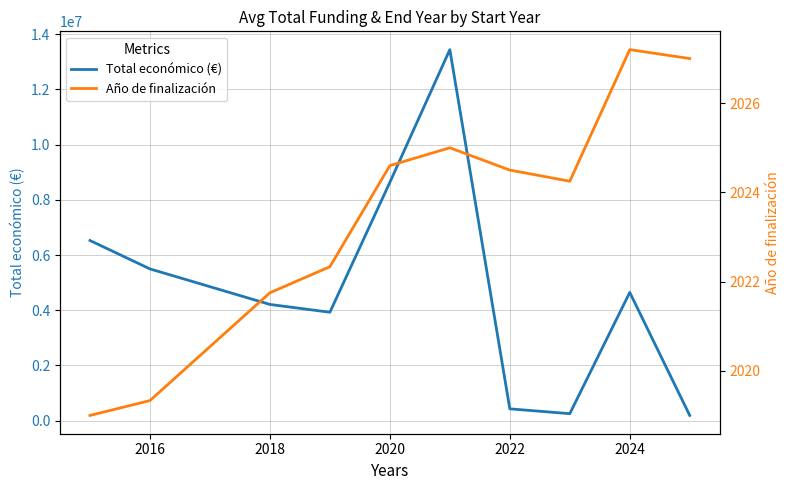

The value of Total económico (€) at 2018 is 5578214.8. True or false?

False